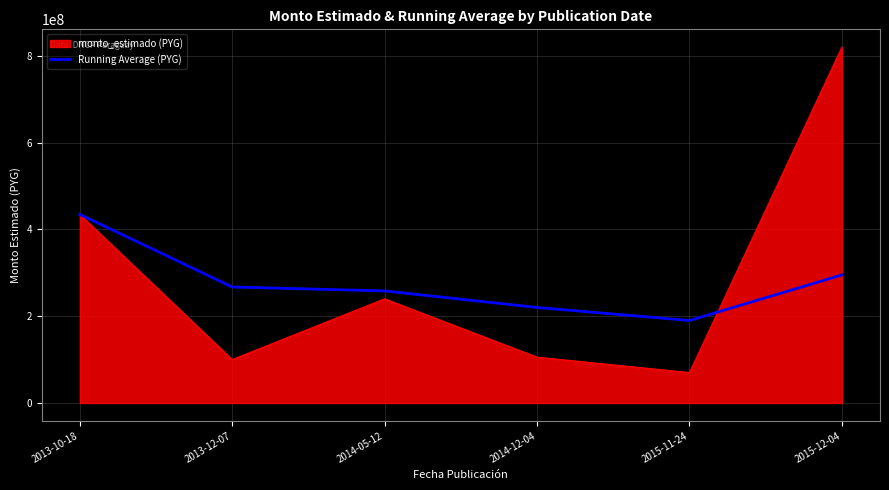

The value of monto_estimado (PYG) at 2015-11-24 is 70000000.0. True or false?

True